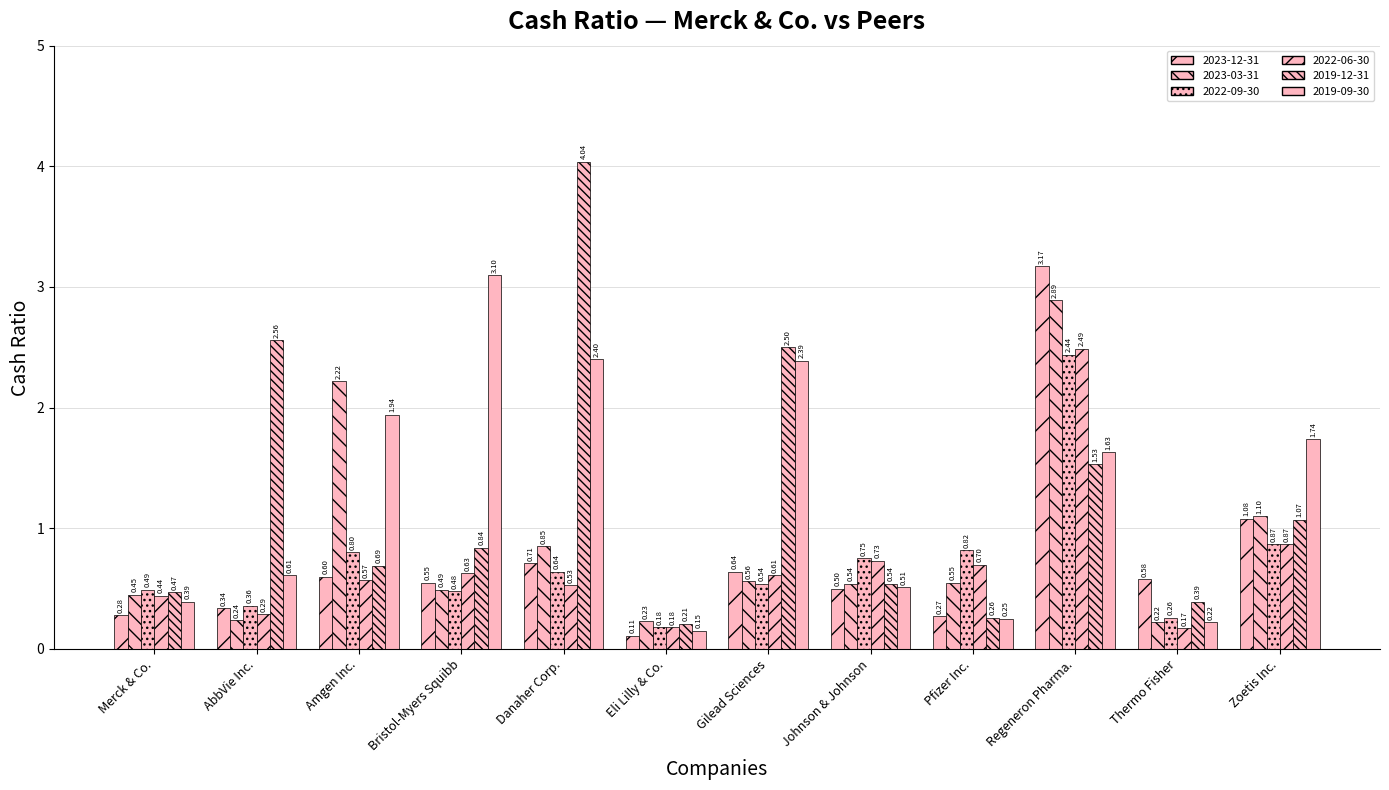

Are the bars grouped side by side (vs. stacked)?

Yes